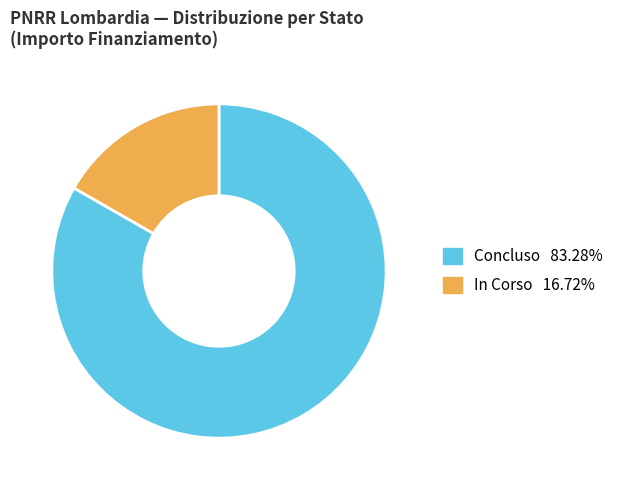

Does In Corso account for over 50% of the chart?

No